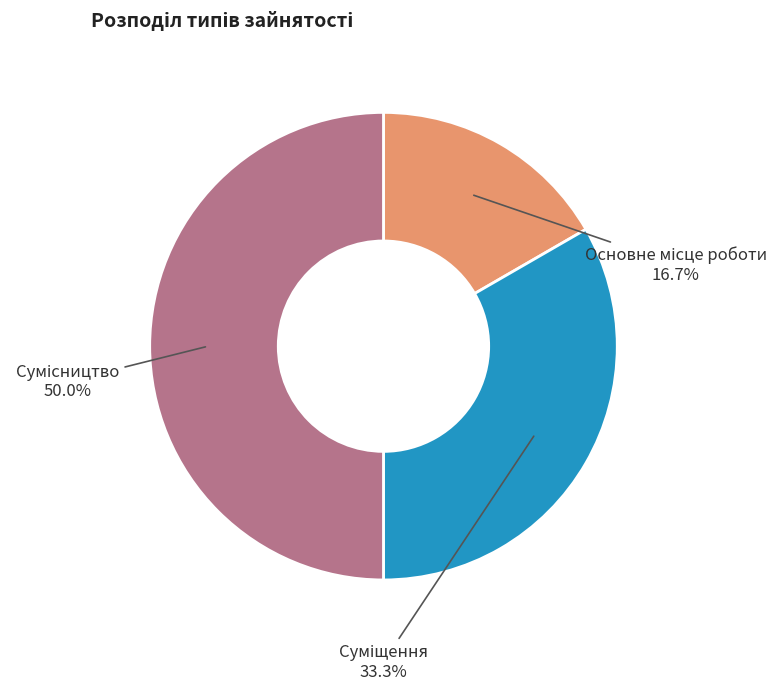

How many slices are in this pie chart?

3